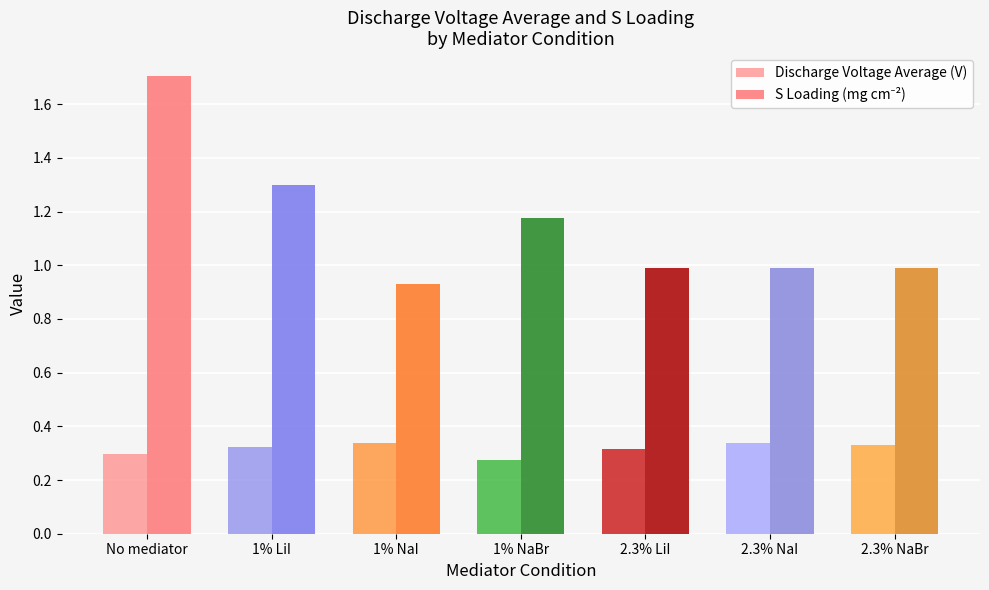

What is the sum of the Discharge Voltage Average (V) values at 2.3% LiI and 1% LiI?

0.6